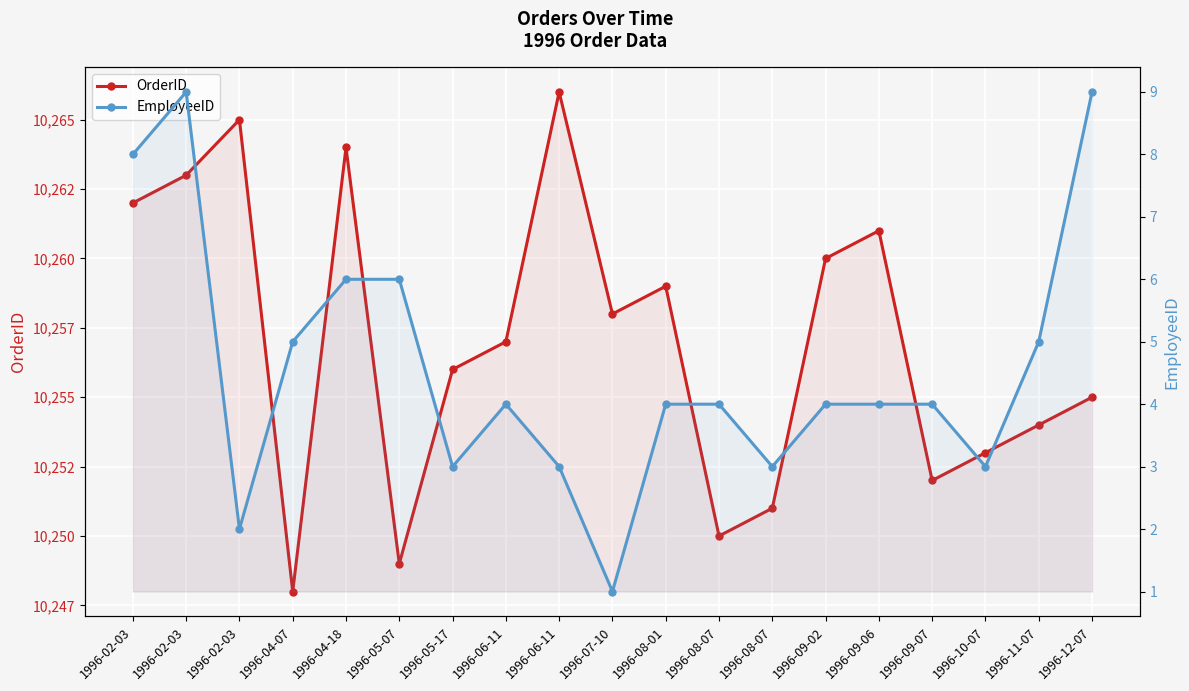

What is the difference between the OrderID values at 1996-04-07 and 1996-08-07?

2